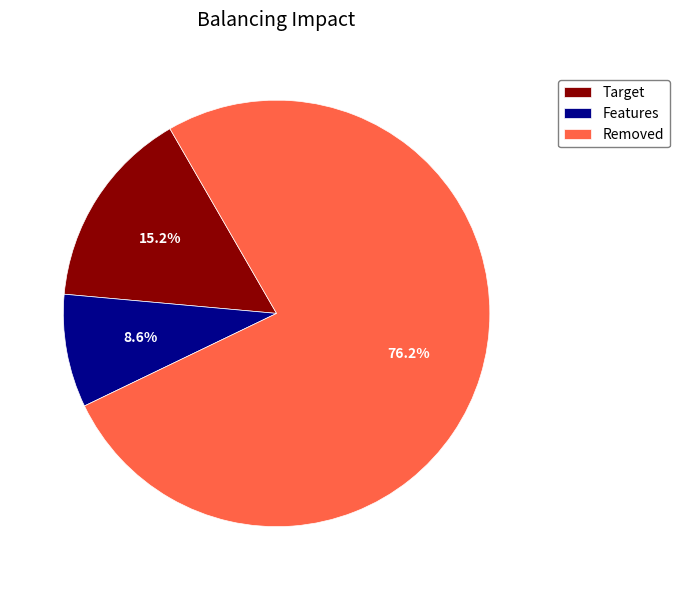

What percentage do Features and Removed together represent?

84.8%